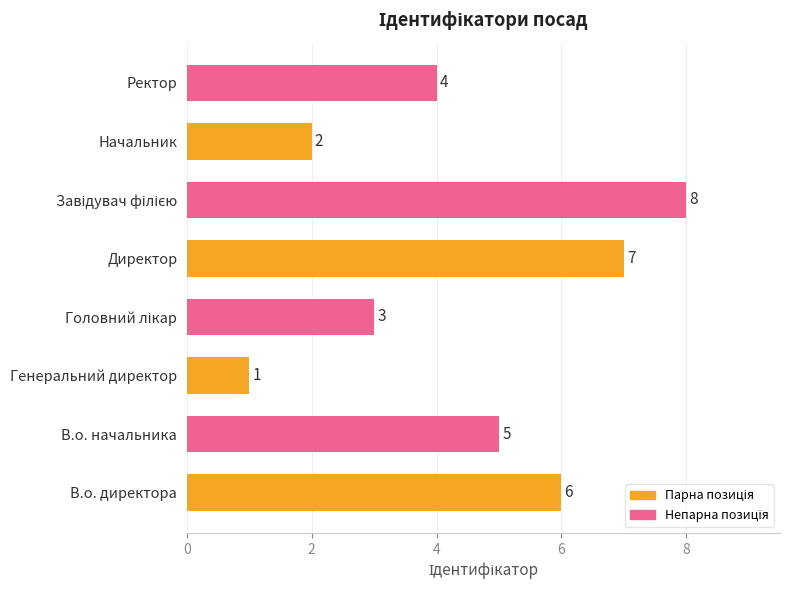

What is the smallest value displayed?

1